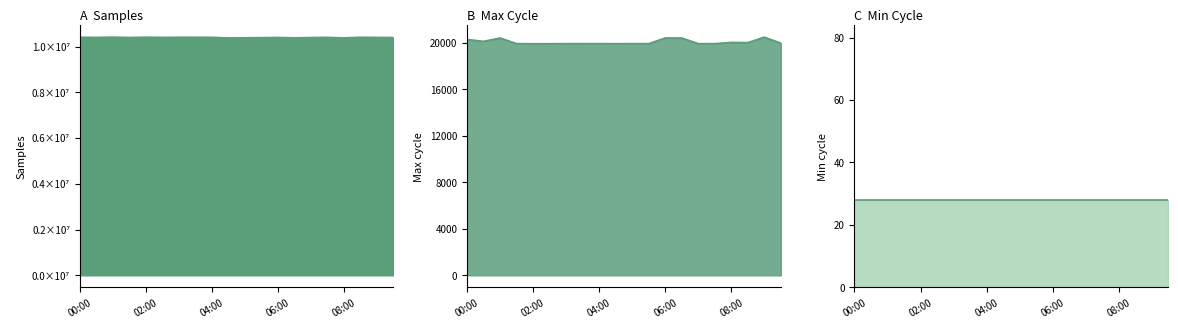

True or false: Max_cycle and Samples cross at least once.

False